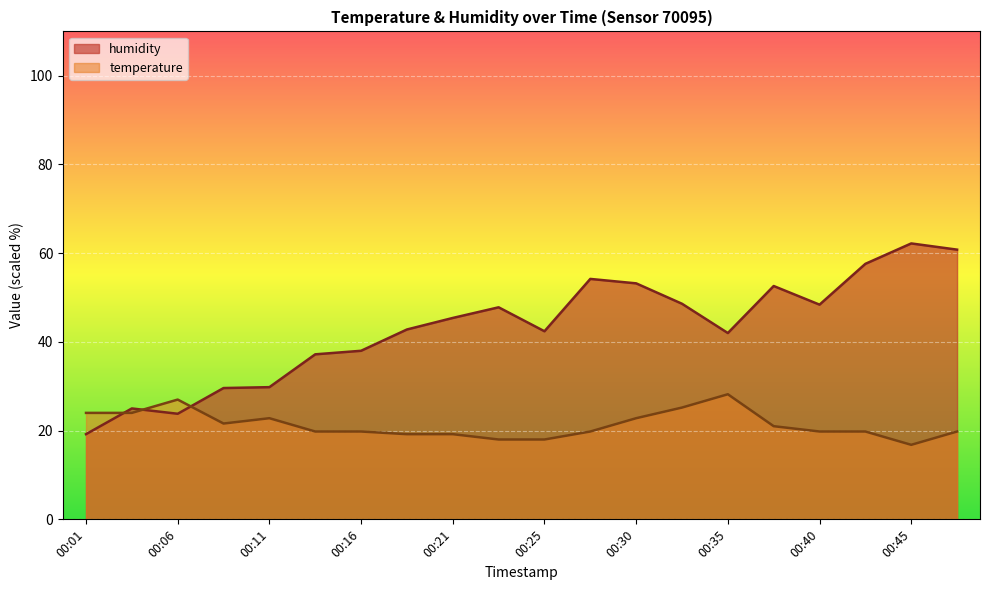

What is the value of the temperature point at the 10th from the left?

18.0